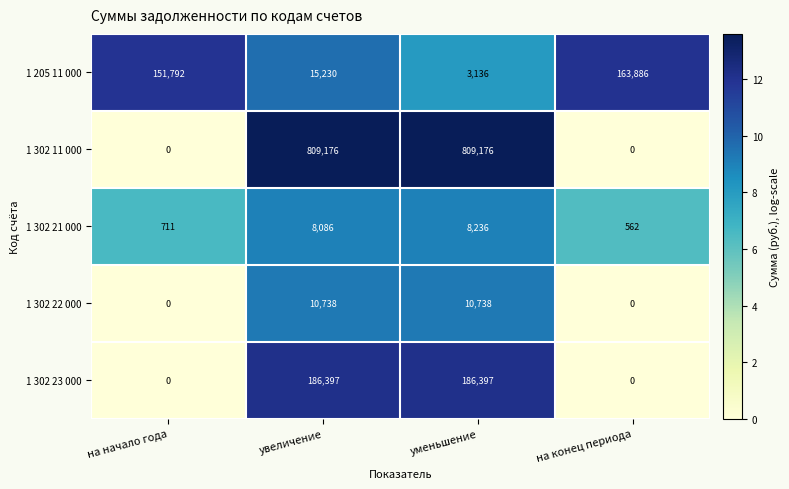

Which series has the largest total across all categories?

1 302 11 000